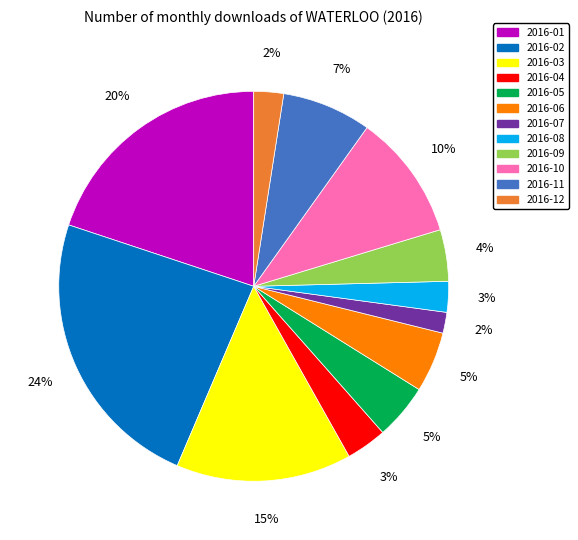

To the nearest percent, what portion does 2016-09 represent?

4%